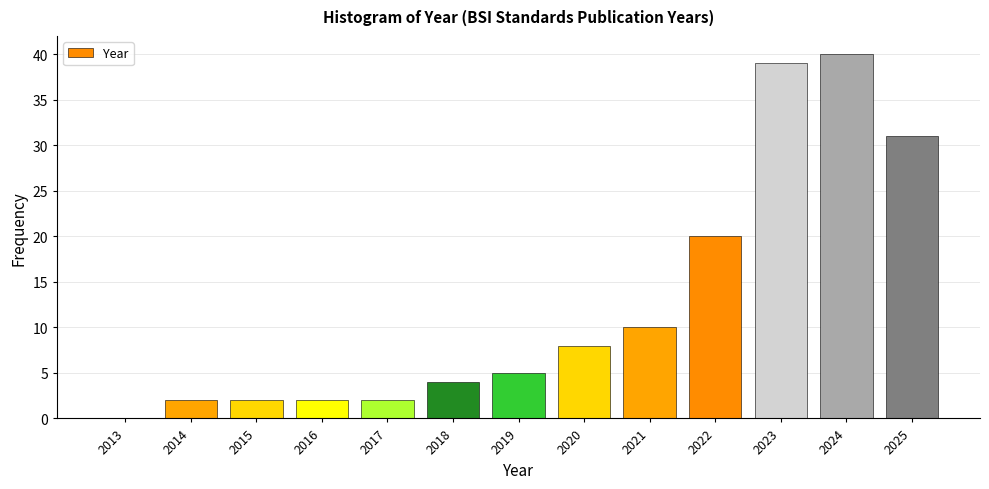

Reading left to right, extract all data points from this chart.

2013=0	2014=2	2015=2	2016=2	2017=2	2018=4	2019=5	2020=8	2021=10	2022=20	2023=39	2024=40	2025=31